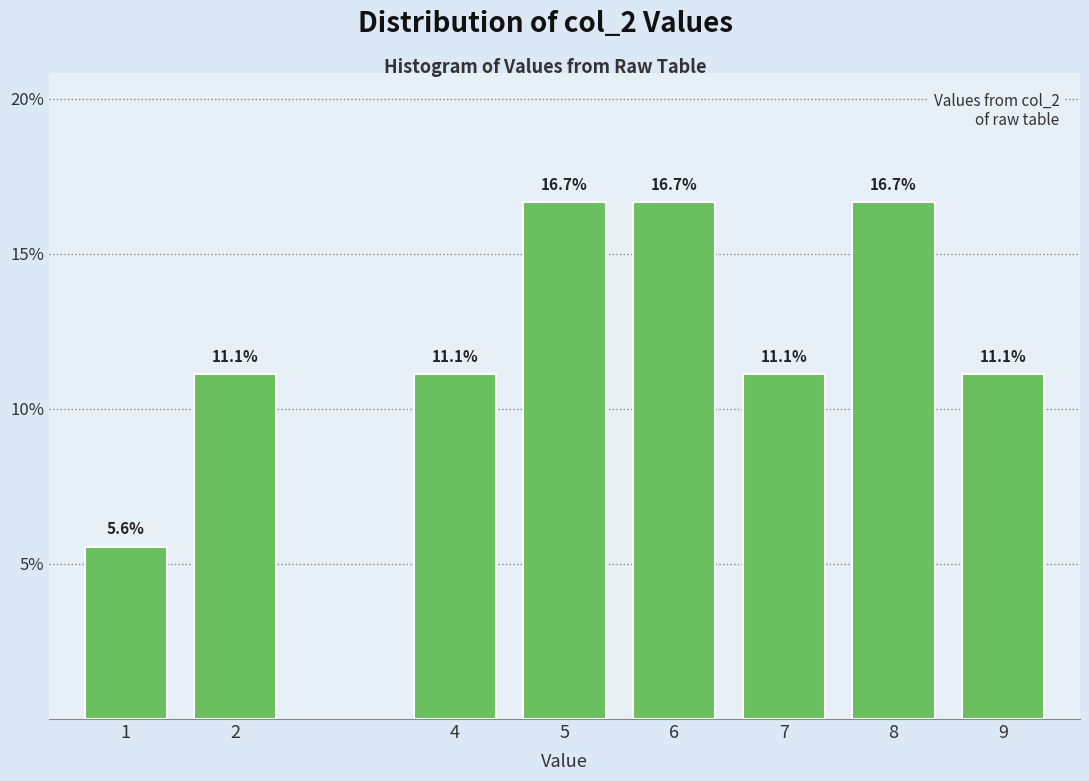

Reading right to left, transcribe all the data shown in this chart.

11.1	16.7	11.1	16.7	16.7	11.1	11.1	5.6